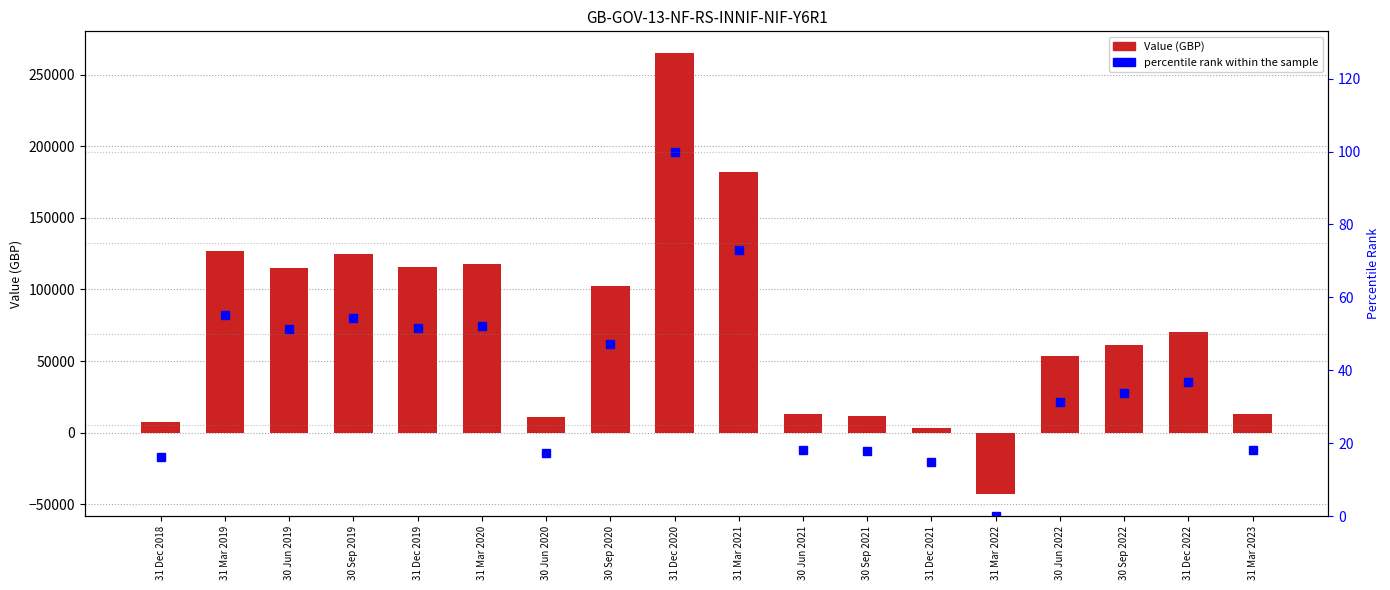

Which category has the lowest value in the Value series?

31 Mar 2022